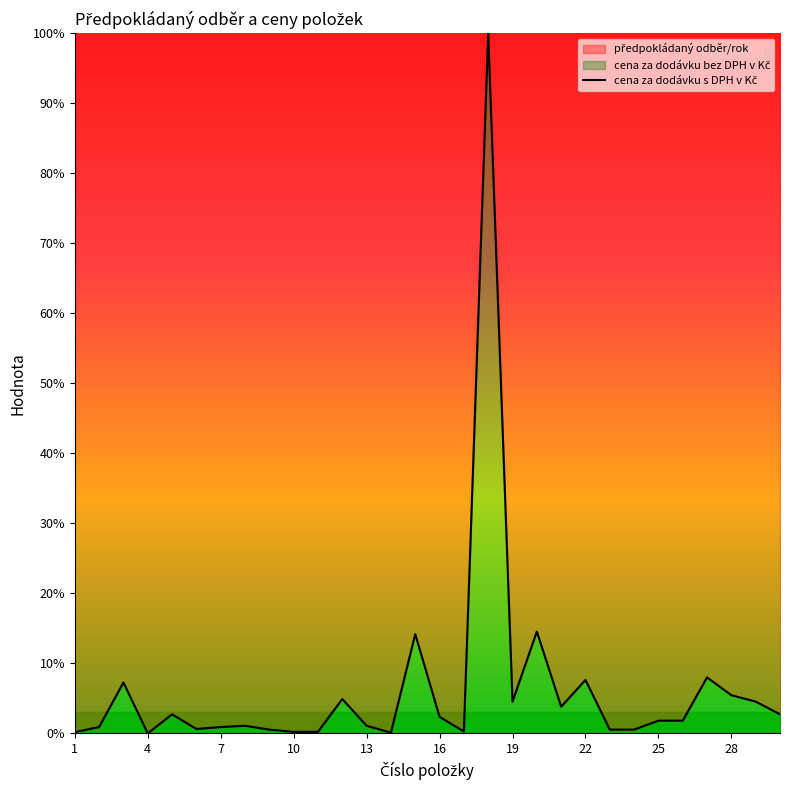

Count the number of values greater than 1.

18